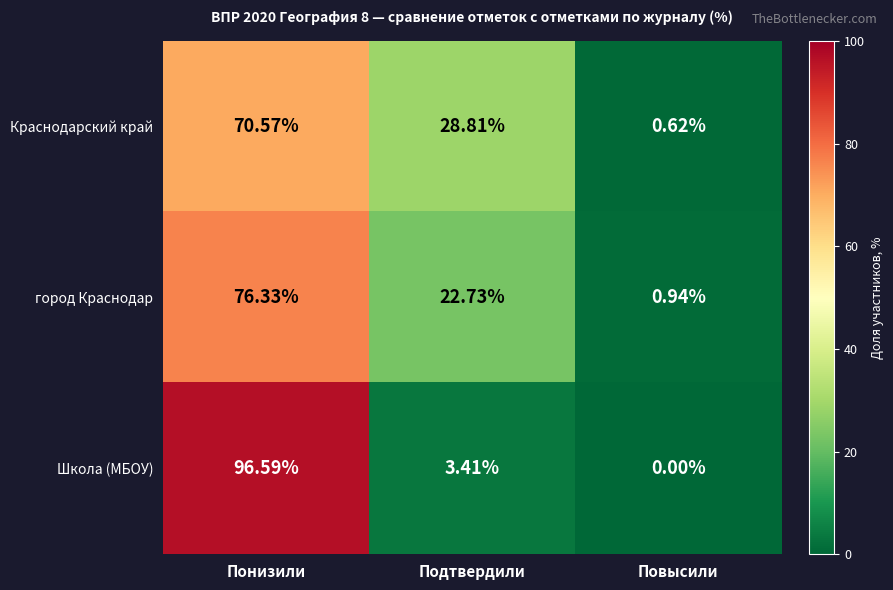

Where does the Краснодарский край series first go above 28?

Понизили